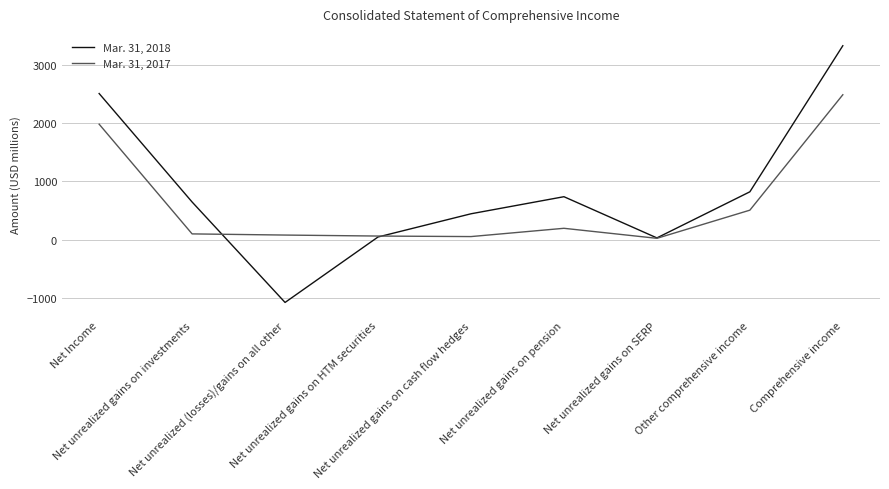

Rank the series by their maximum value, from highest to lowest.

Mar. 31, 2018, Mar. 31, 2017